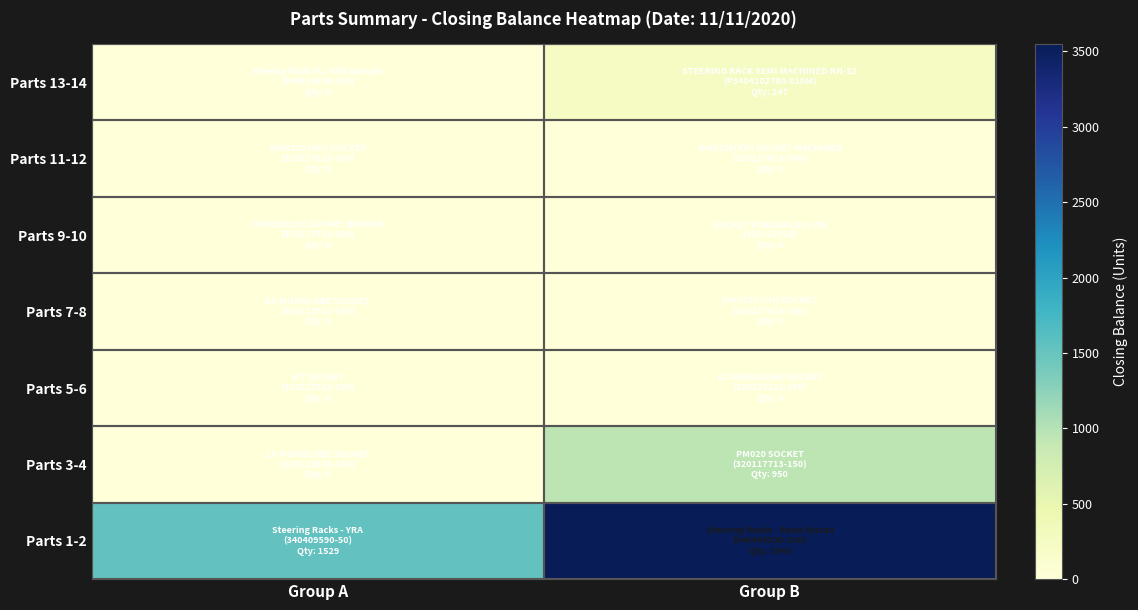

How many distinct data groups are displayed?

7